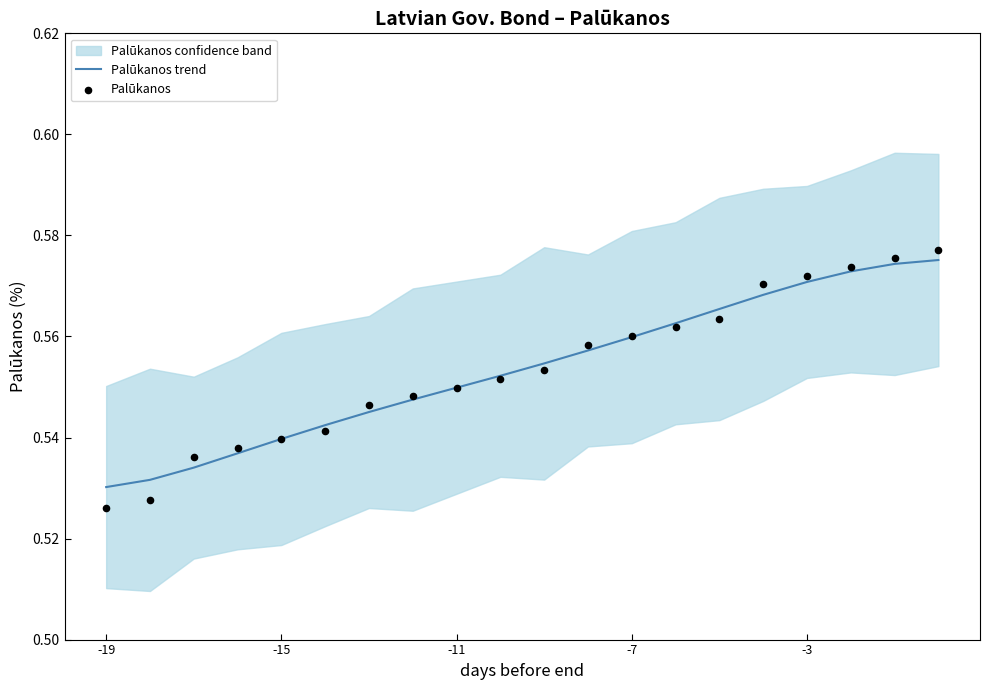

Which series has the largest total across all categories?

Palūkanos trend